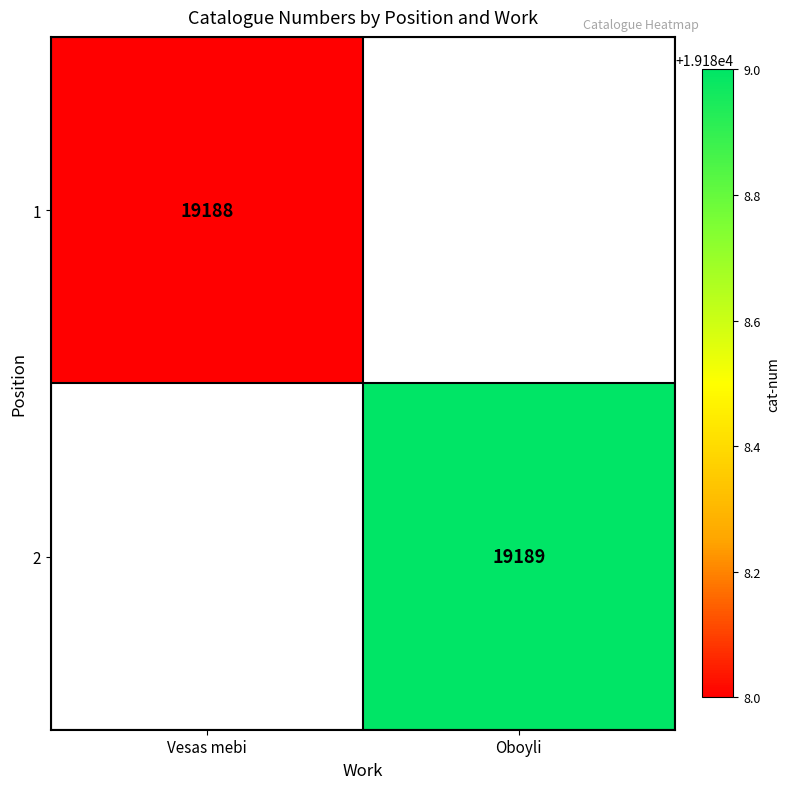

How many distinct data groups are displayed?

2